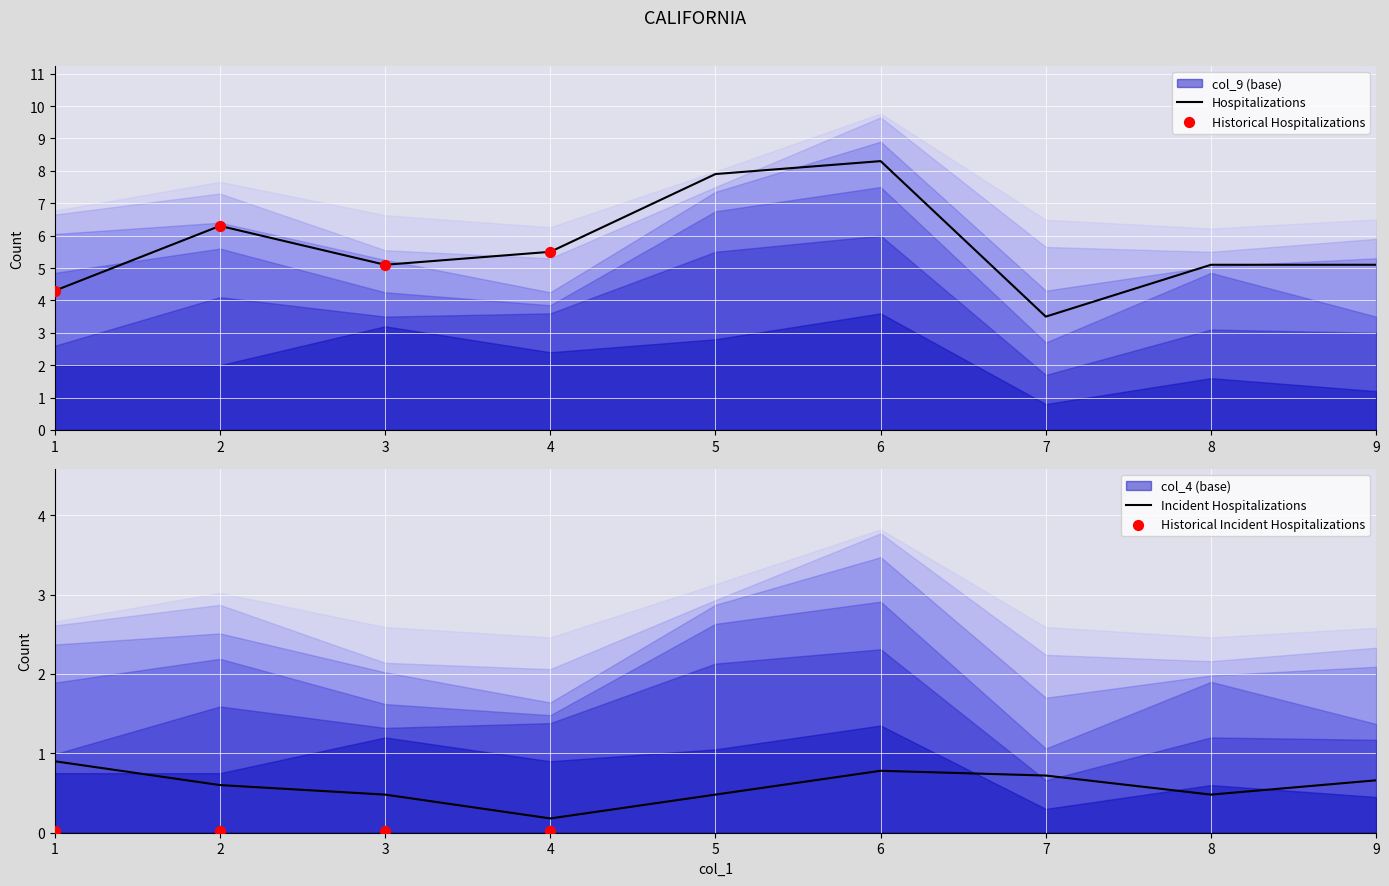

Which series contains the lowest Y value?

col_4